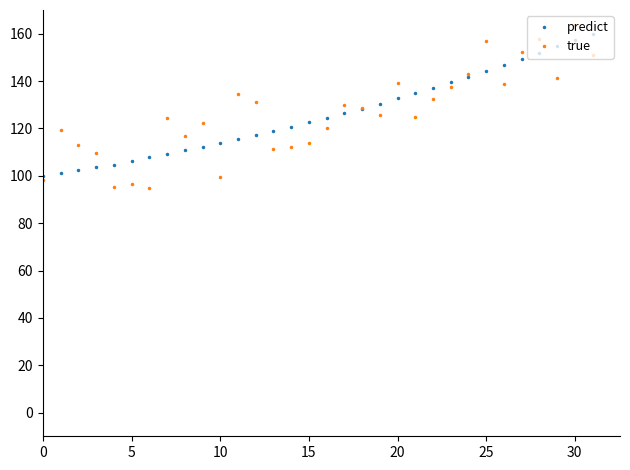

Which series has the largest range (max minus min)?

true